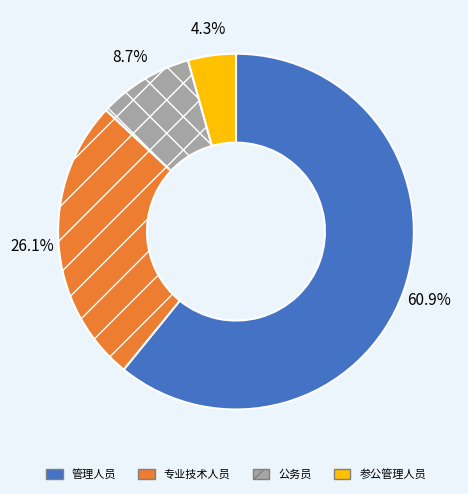

What percentage is the 管理人员 slice, to the nearest percent?

61%